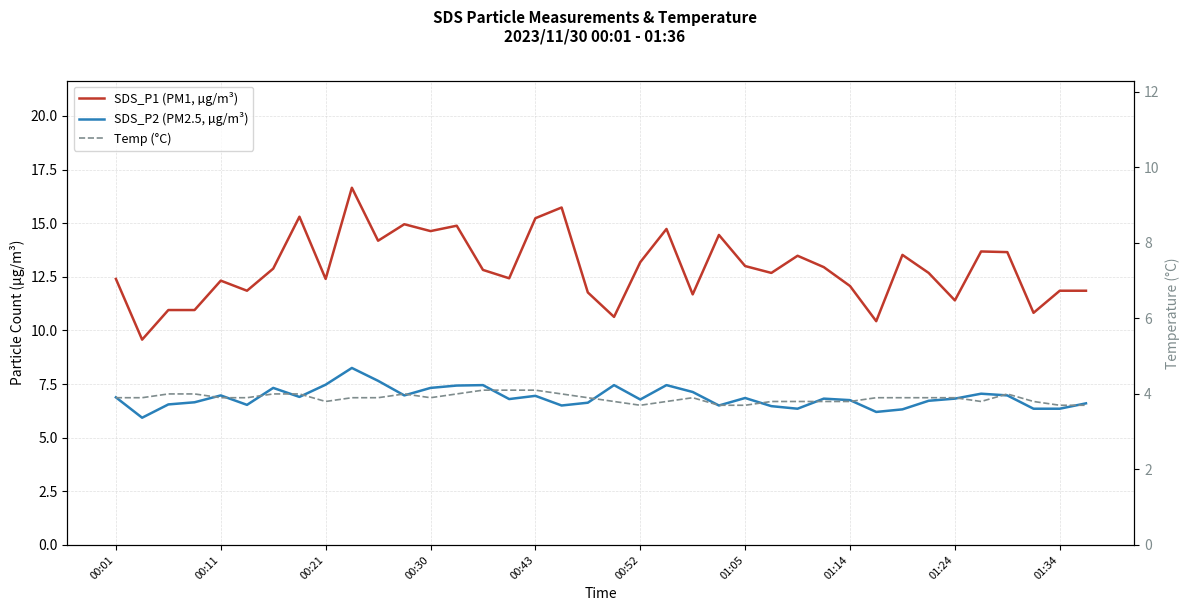

Which series has the widest spread of values?

SDS_P1 (PM1, µg/m³)